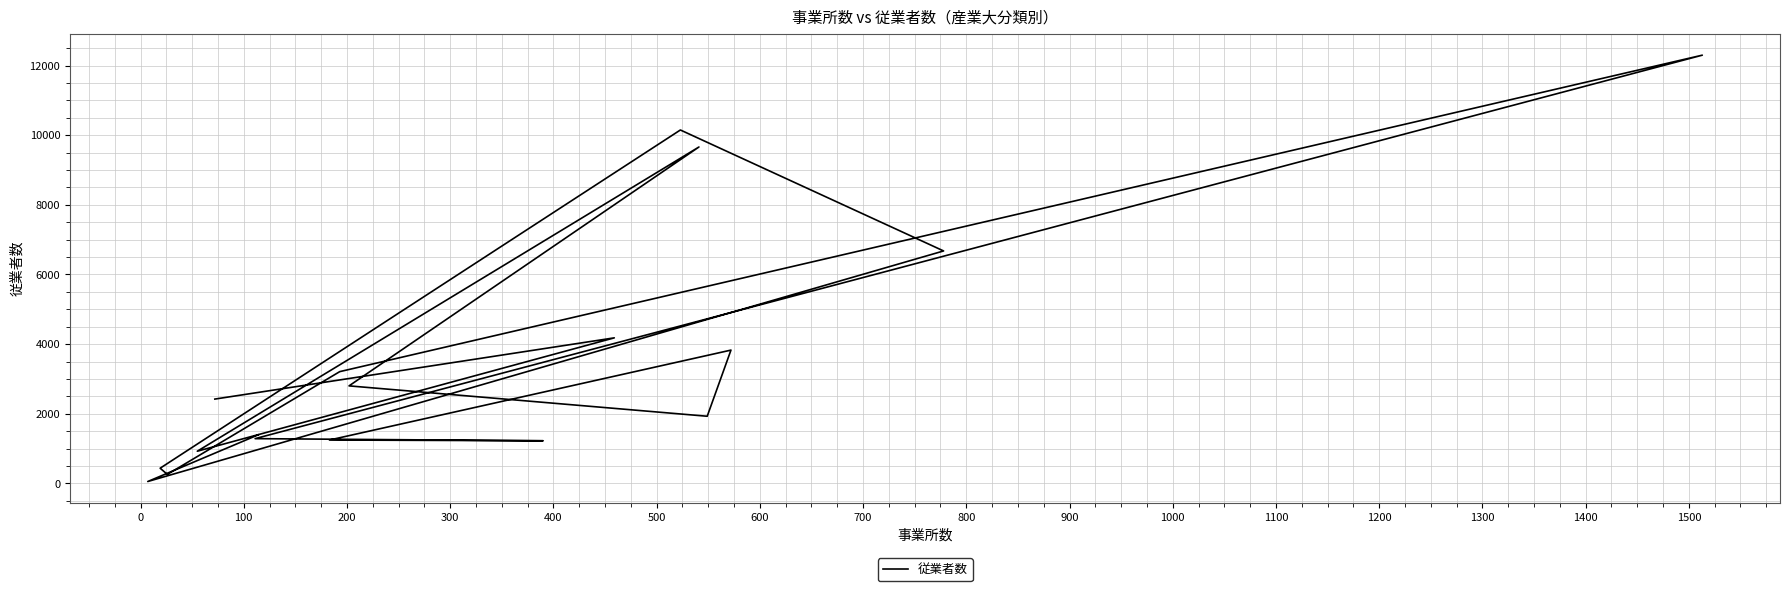

How many series are shown in this chart?

1